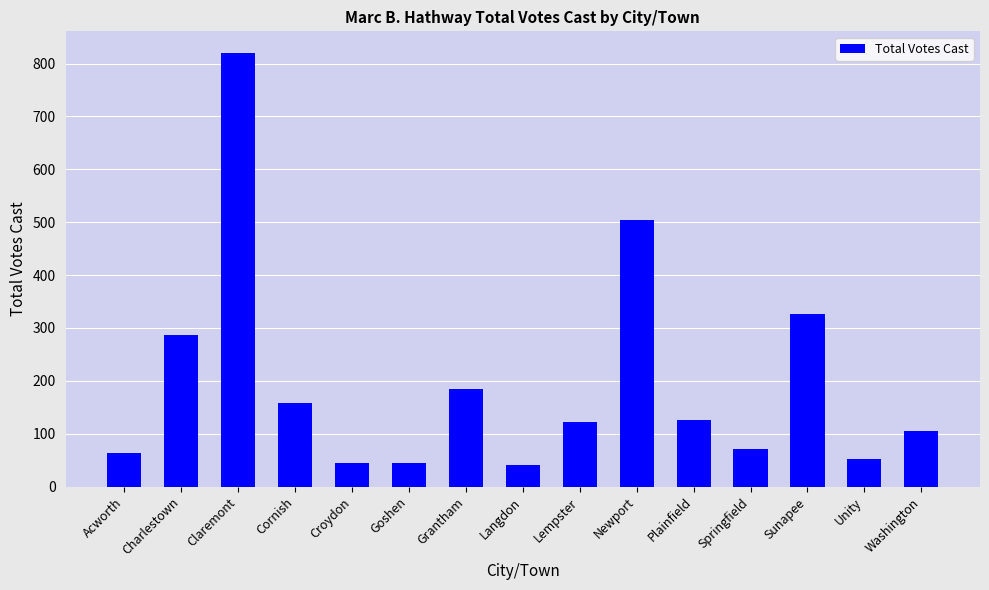

What is the value of the 1st bar from the left?

64